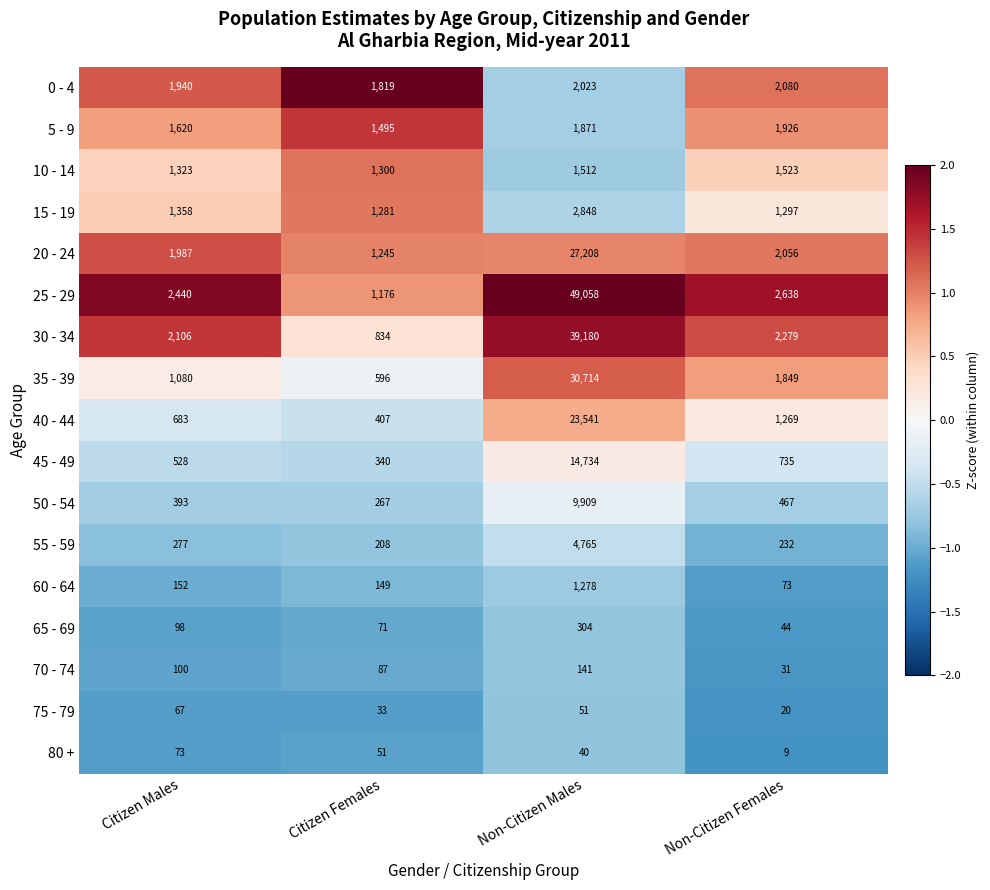

List the labels in order of 60 - 64 value, largest first.

Non-Citizen Males, Citizen Males, Citizen Females, Non-Citizen Females